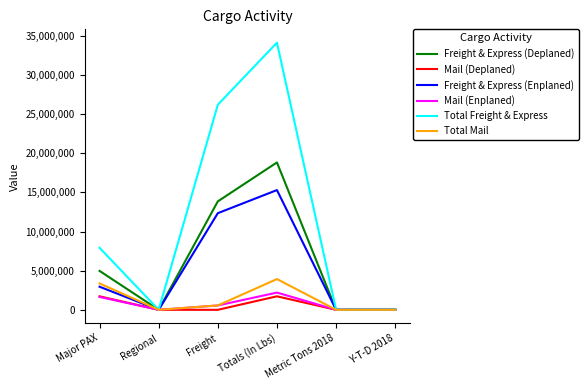

What position from the right is Major PAX?

6